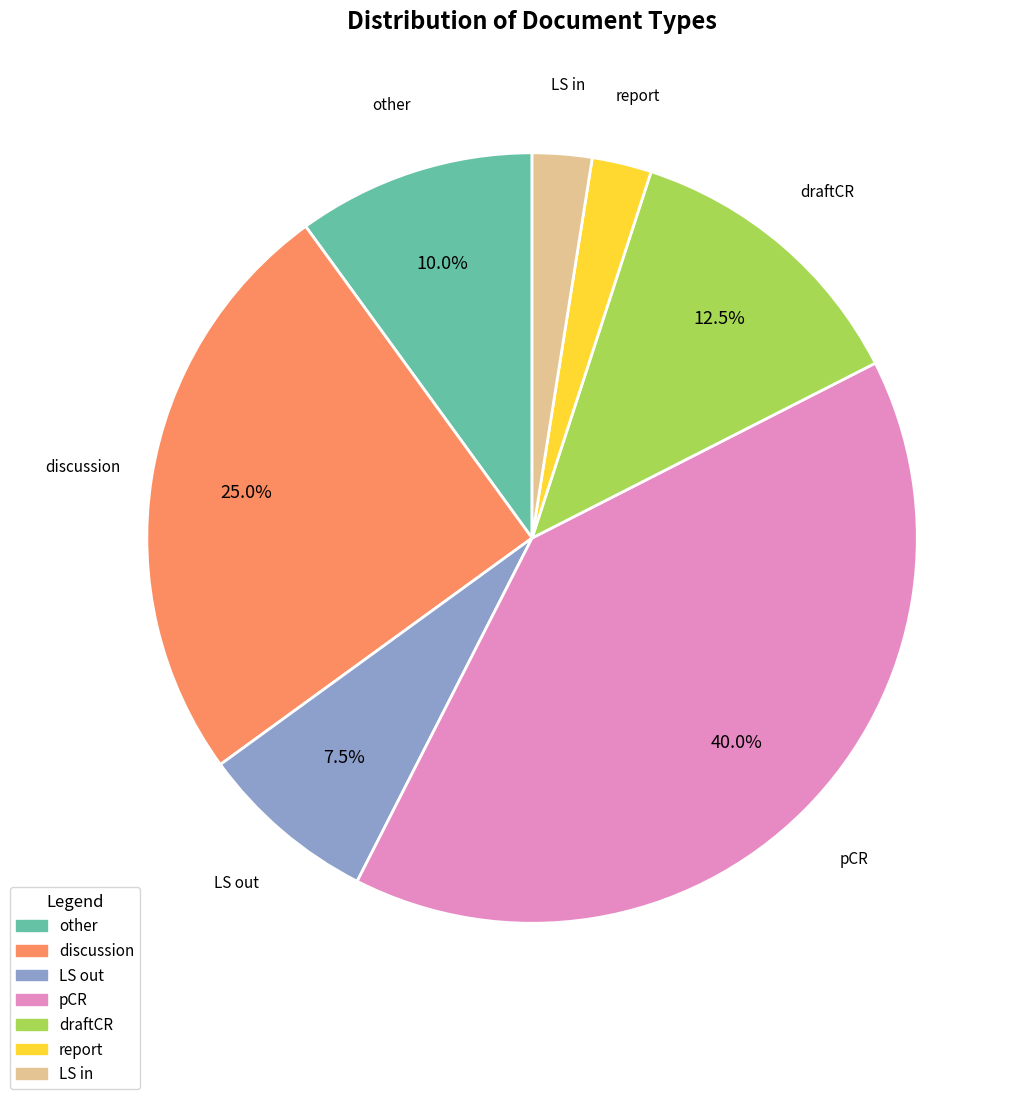

Combined, do report and draftCR account for over 50%?

No